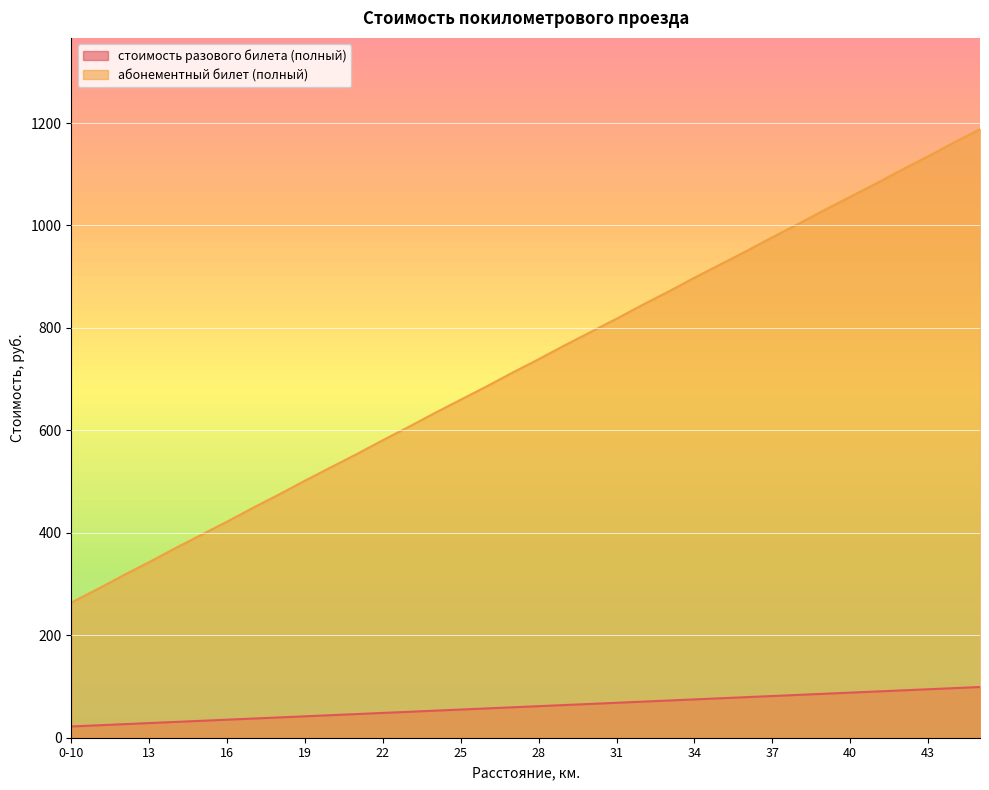

Reading left to right, extract all data points from this chart.

стоимость разового билета (полный): 0-10=22.0	11=24.2	12=26.4	13=28.6	14=30.8	15=33.0	16=35.2	17=37.4	18=39.6	19=41.8	20=44.0	21=46.2	22=48.4	23=50.6	24=52.8	25=55.0	26=57.2	27=59.4	28=61.6	29=63.8	30=66.0	31=68.2	32=70.4	33=72.6	34=74.8	35=77.0	36=79.2	37=81.4	38=83.6	39=85.8	40=88.0	41=90.2	42=92.4	43=94.6	44=96.8	45=99.0
абонементный билет (полный): 0-10=264.0	11=290.0	12=317.0	13=343.0	14=370.0	15=396.0	16=422.0	17=449.0	18=475.0	19=502.0	20=528.0	21=554.0	22=581.0	23=607.0	24=634.0	25=660.0	26=686.0	27=713.0	28=739.0	29=766.0	30=792.0	31=818.0	32=845.0	33=871.0	34=898.0	35=924.0	36=950.0	37=977.0	38=1003.0	39=1030.0	40=1056.0	41=1082.0	42=1109.0	43=1135.0	44=1162.0	45=1188.0